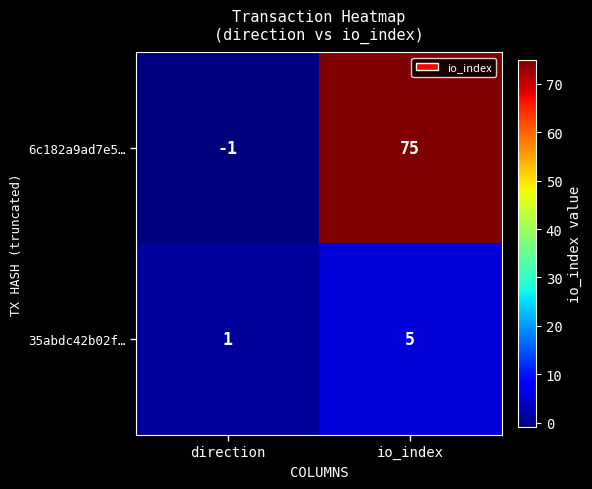

True or false: 35abdc42b02f… has a value of 1 at direction.

True